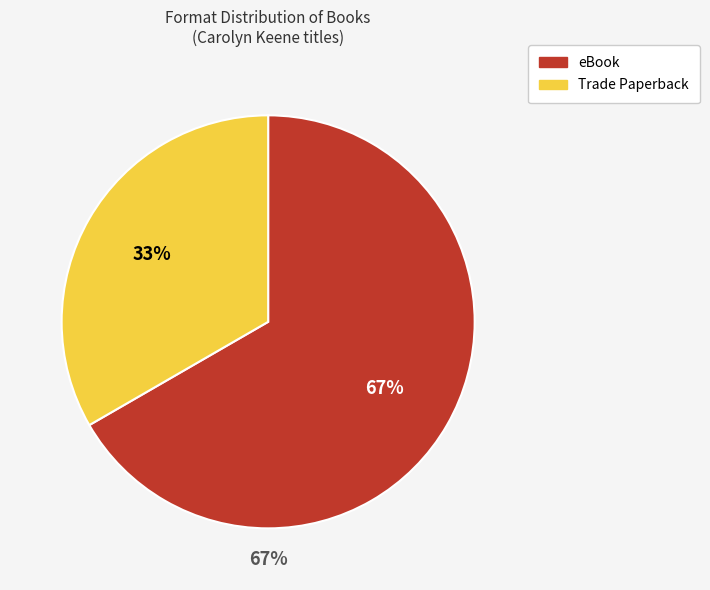

Which slice is the smallest?

Trade Paperback